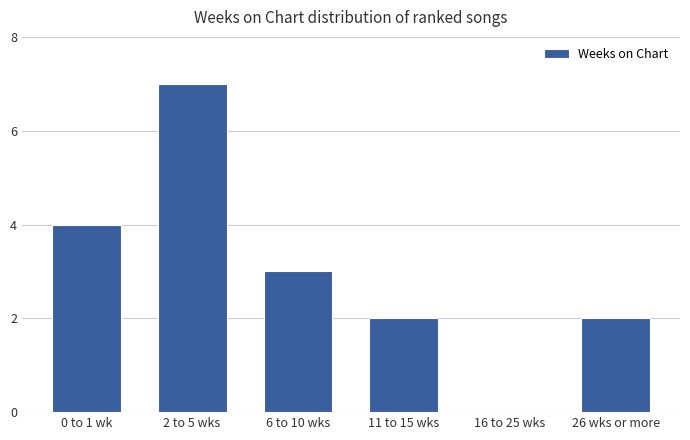

What is the difference between the values at 26 wks or more and 16 to 25 wks?

2